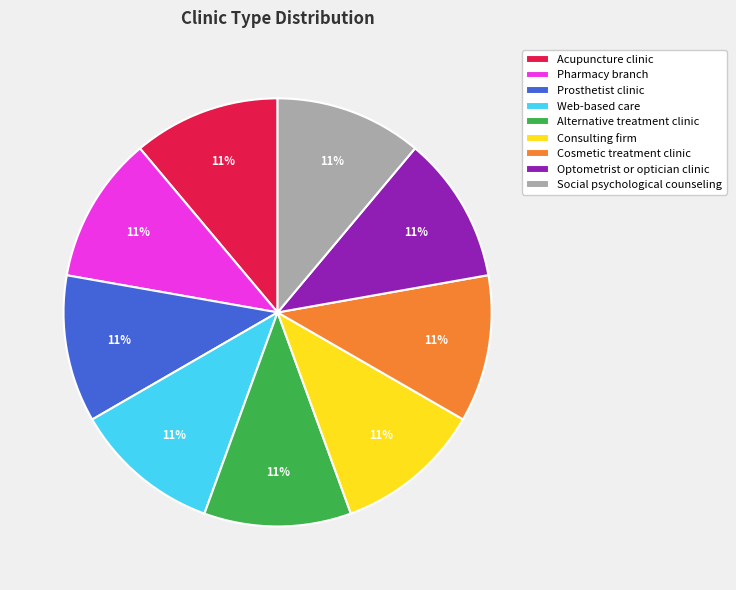

To the nearest percent, what is the combined percentage of Social psychological counseling and Optometrist or optician clinic?

22%